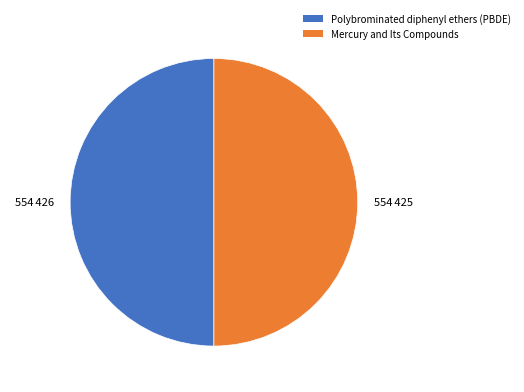

Is the sum of Mercury and Its Compounds and Polybrominated diphenyl ethers (PBDE) greater than half?

Yes